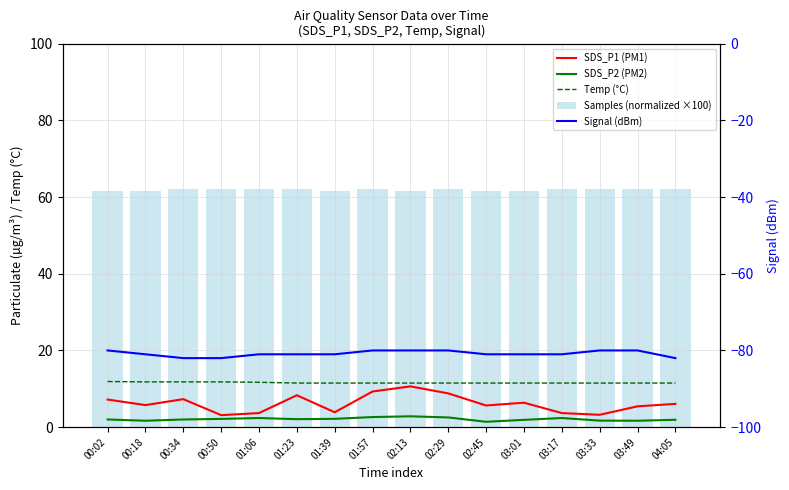

The Samples (normalized ×100) series shows 105.6 at 01:57. True or false?

False